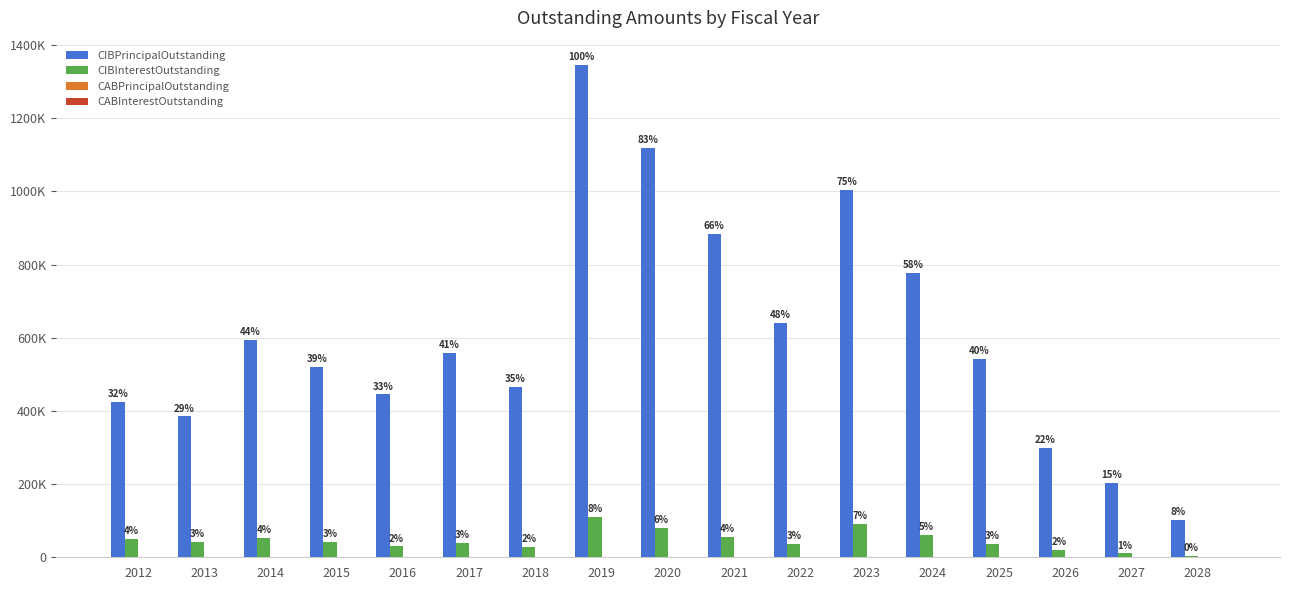

Does the chart contain stacked bars?

No